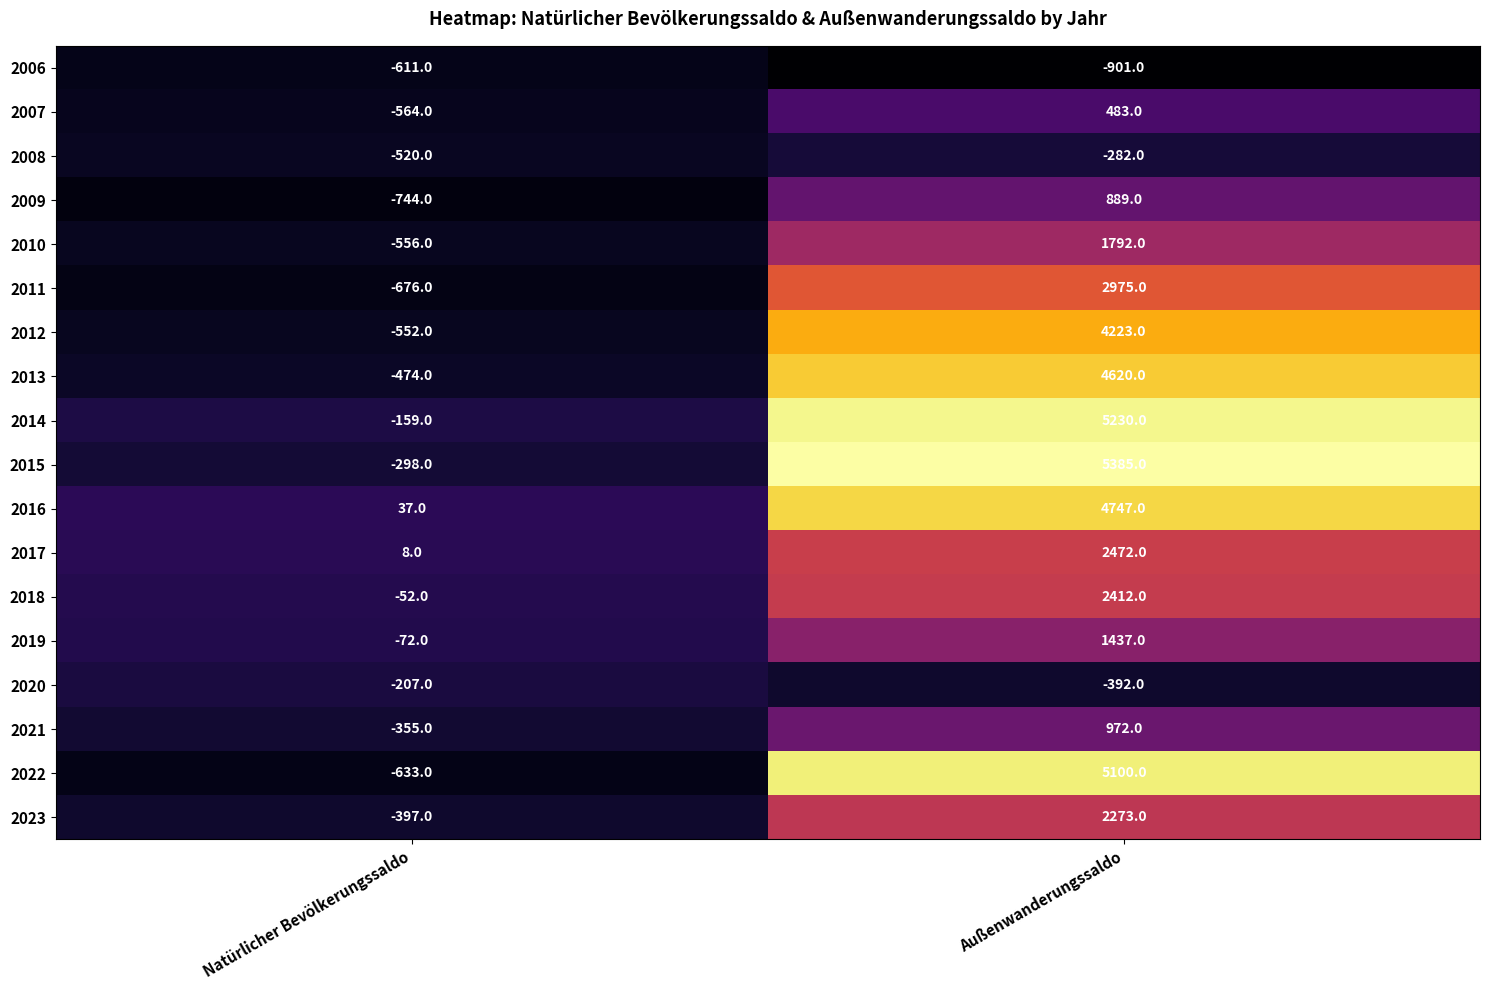

Is the value of 2021 at Außenwanderungssaldo greater than the value of 2016 at Außenwanderungssaldo?

No